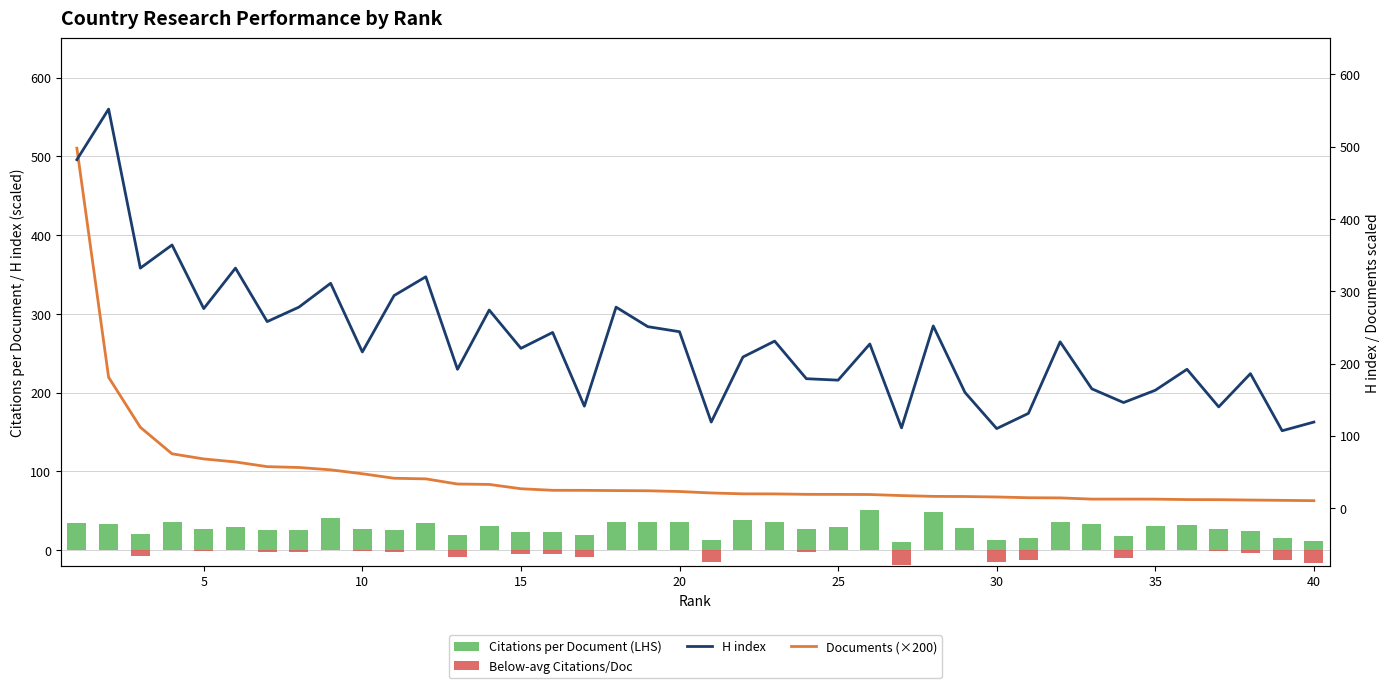

What is the sum of all Documents (hundreds) values?

1809.4